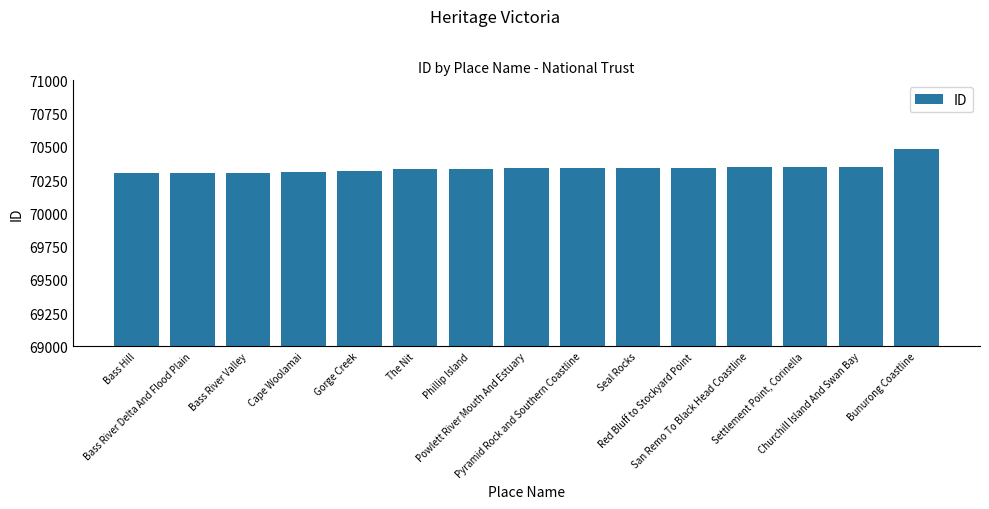

What is the smallest value displayed?

70301